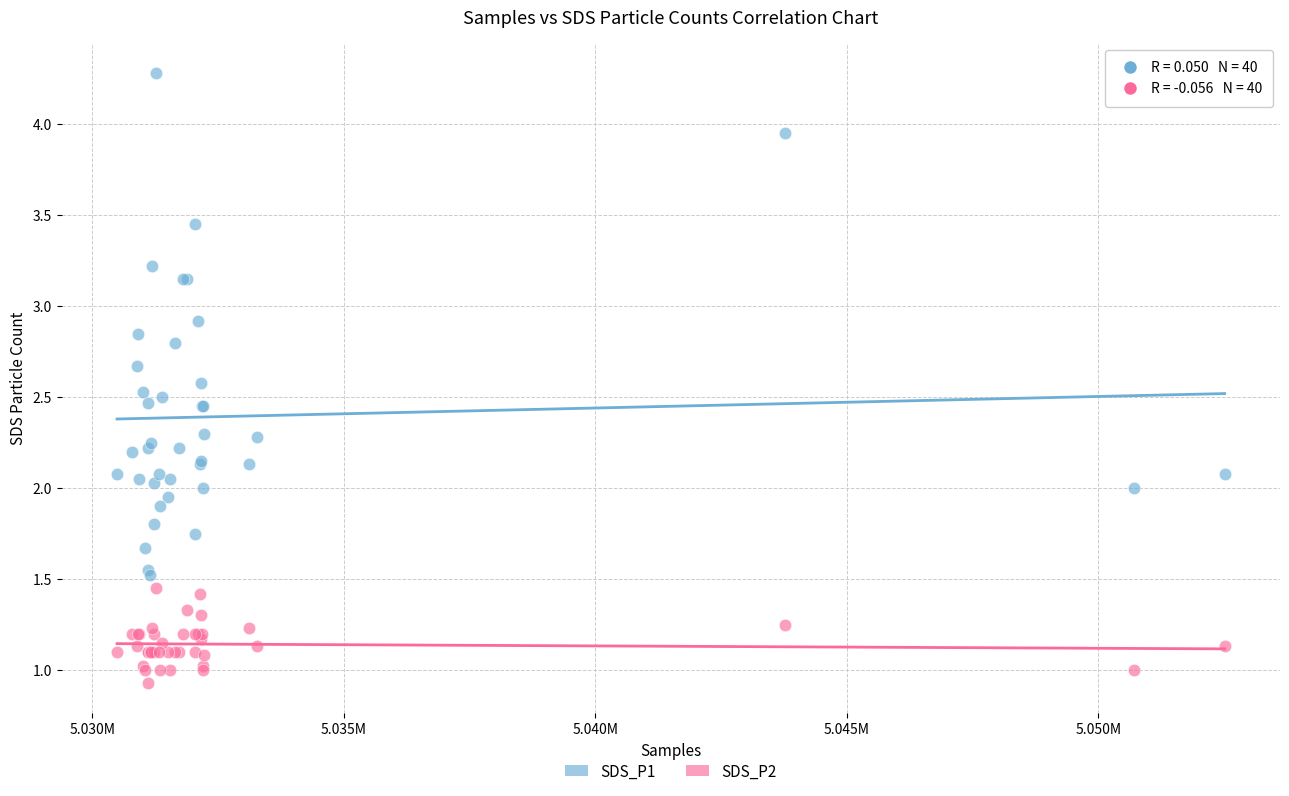

Which series contains the highest Y value?

SDS_P1